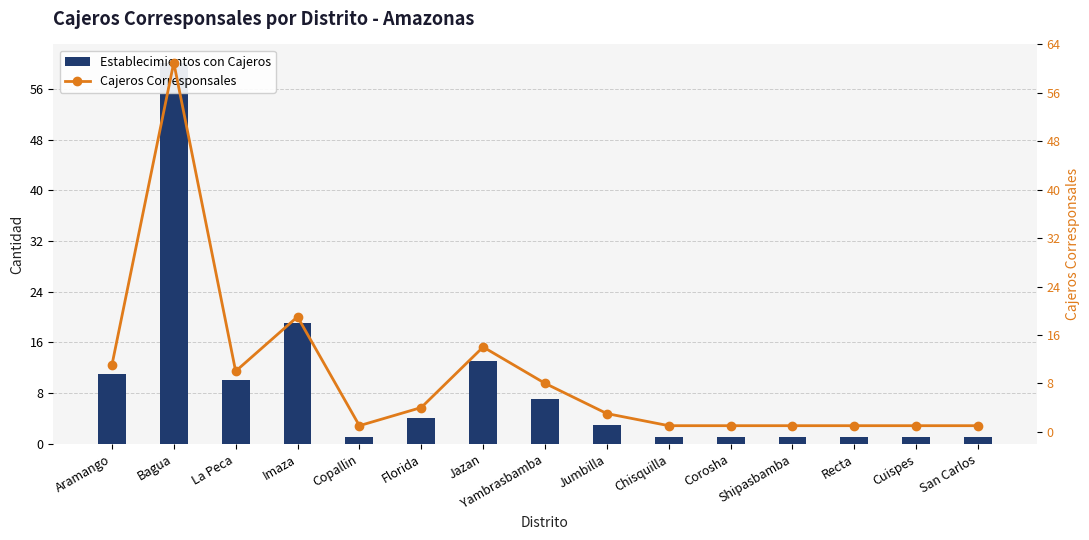

Are the bars grouped side by side (vs. stacked)?

Yes